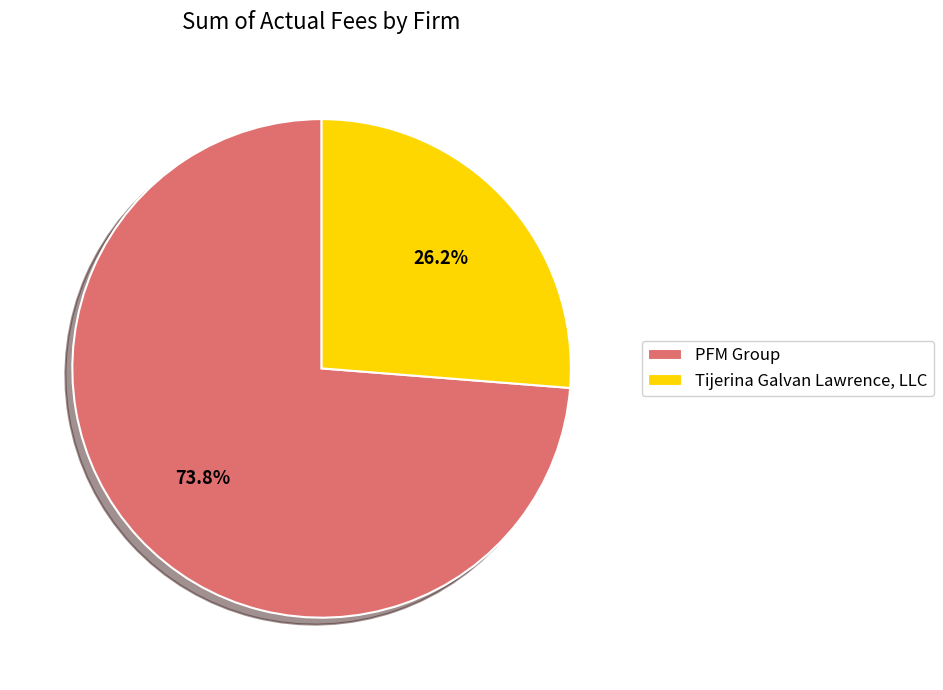

Which has a higher value, PFM Group or Tijerina Galvan Lawrence, LLC?

PFM Group